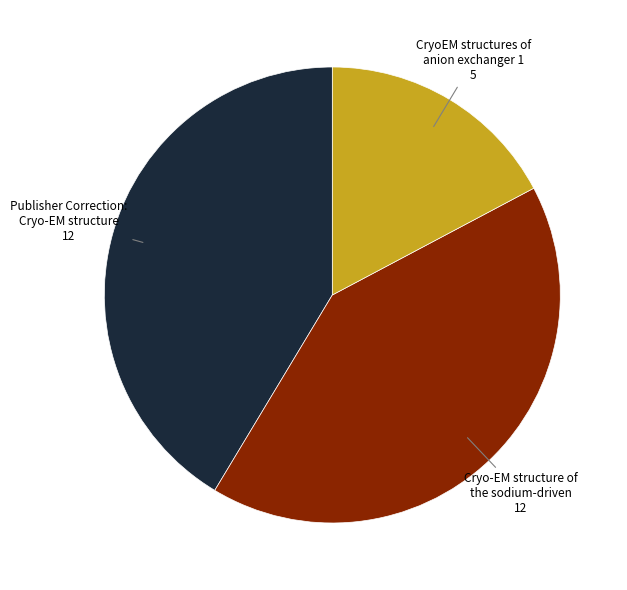

Is there any slice that represents more than half of the pie?

No